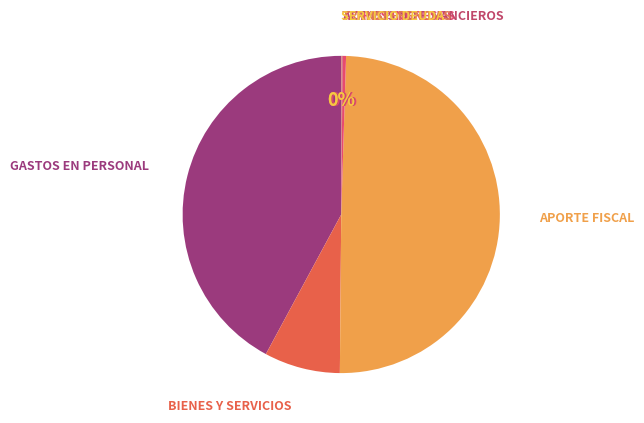

Between BIENES Y SERVICIOS and APORTE FISCAL, which is larger?

APORTE FISCAL